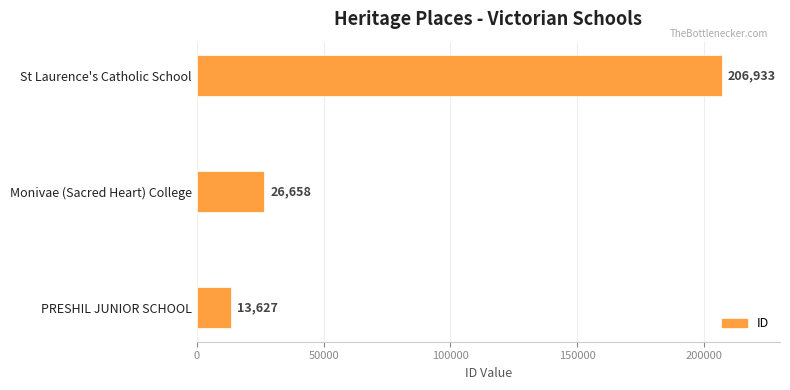

Reading bottom to top, transcribe all the data shown in this chart.

13627	26658	206933